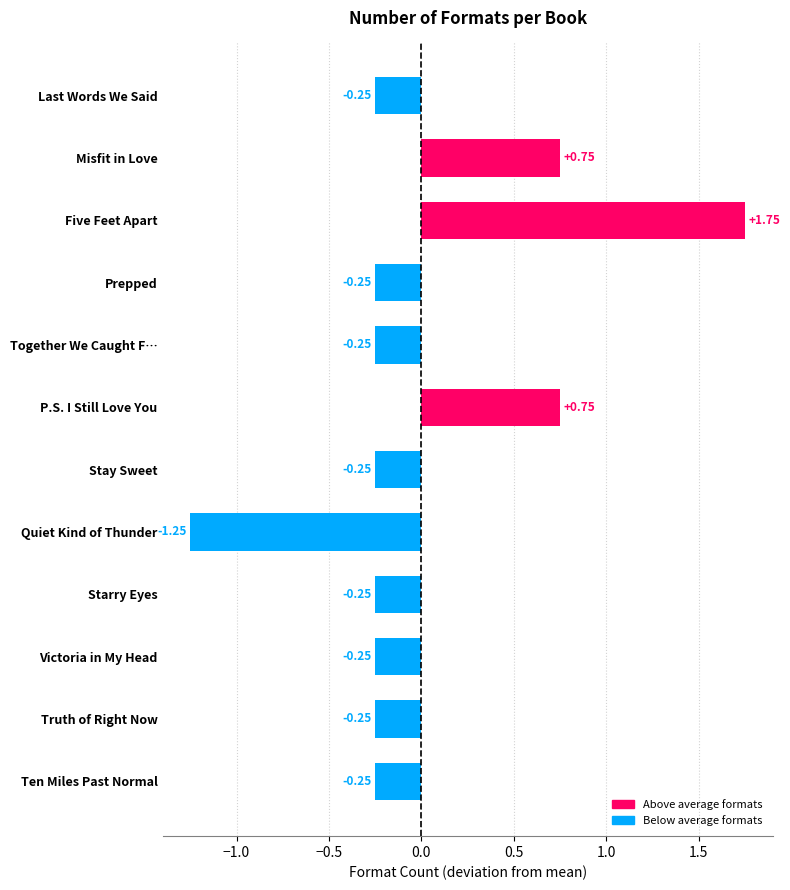

At which category does the chart reach its minimum across all series?

Quiet Kind of Thunder